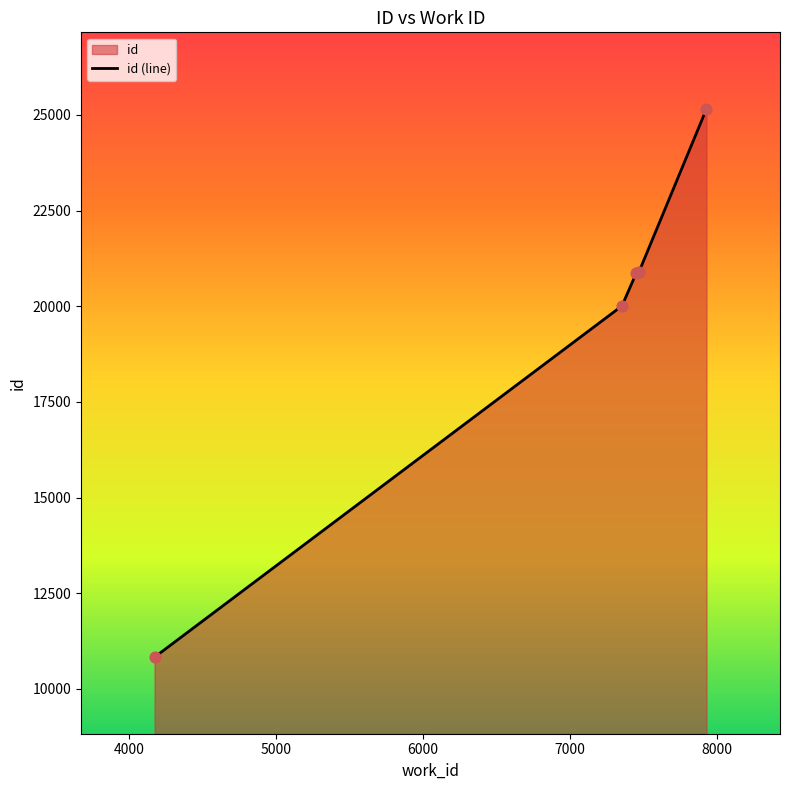

What is the ratio of the value at 7354 to the value at 7929?

0.8